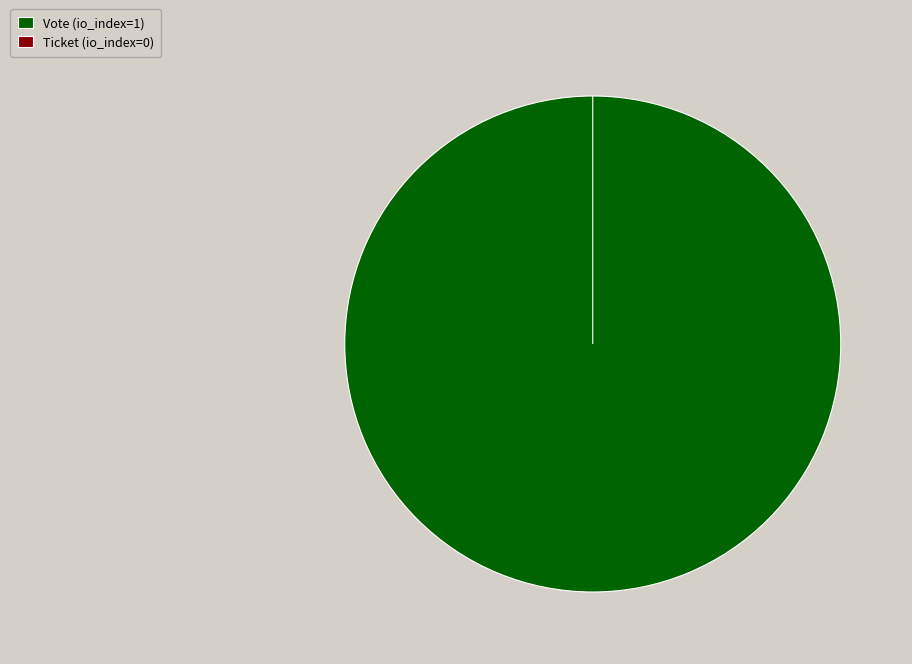

How many slices are in this pie chart?

2